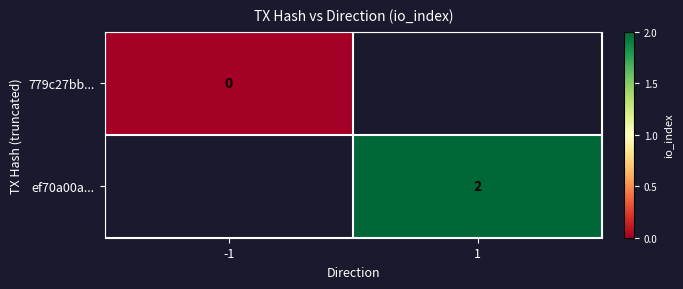

Read the ef70a00a... value at 1.

2.0